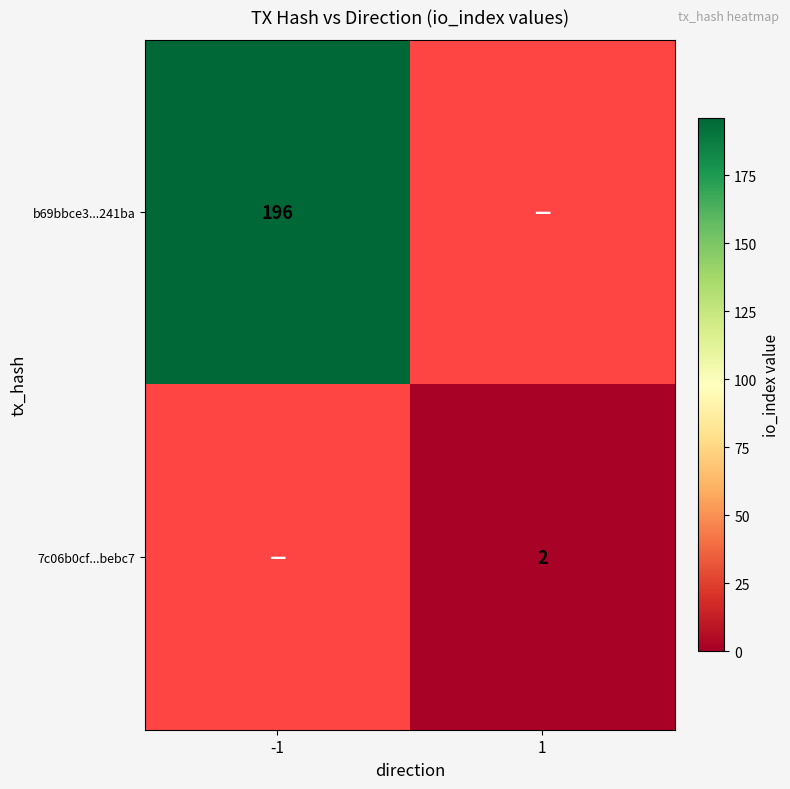

Is it true that b69bbce3...241ba equals 196 at -1?

True